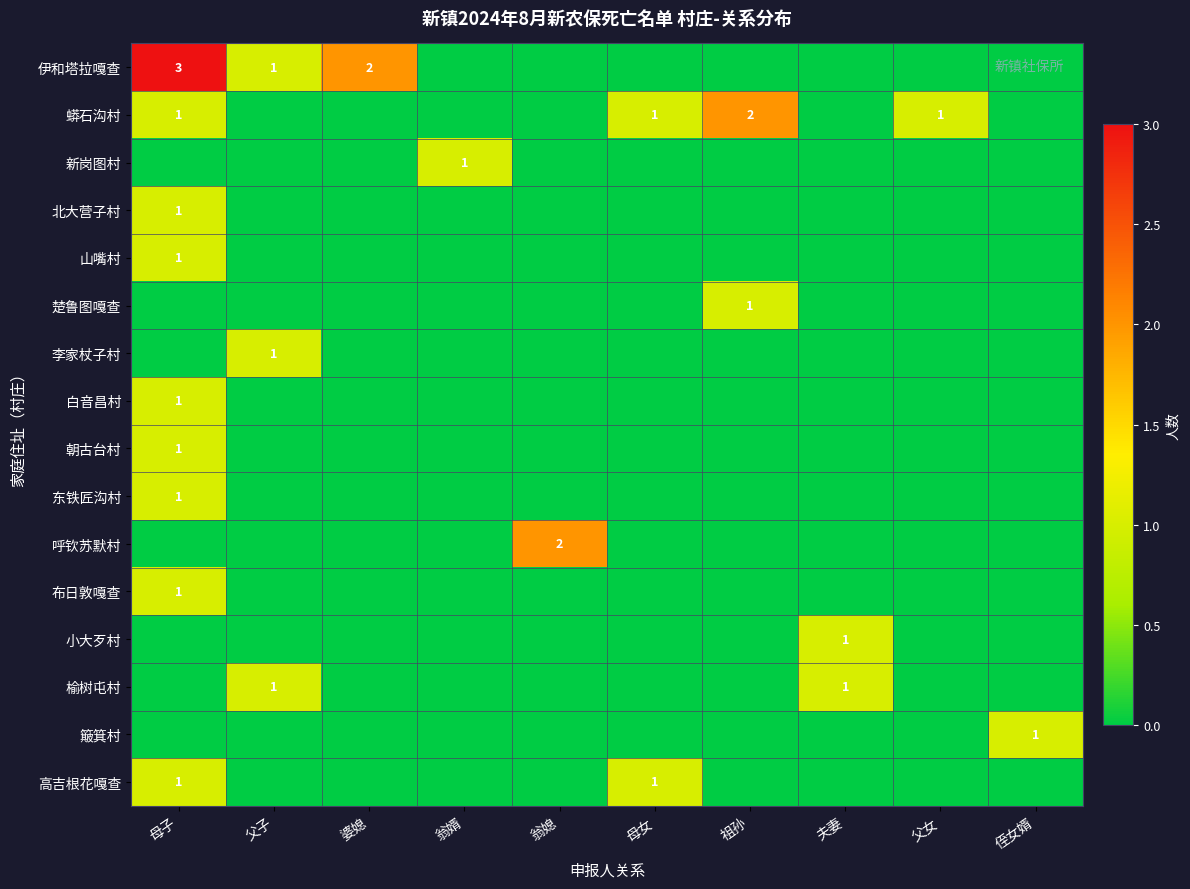

What is the difference between the maximum and minimum values in the 高吉根花嘎查 series?

1